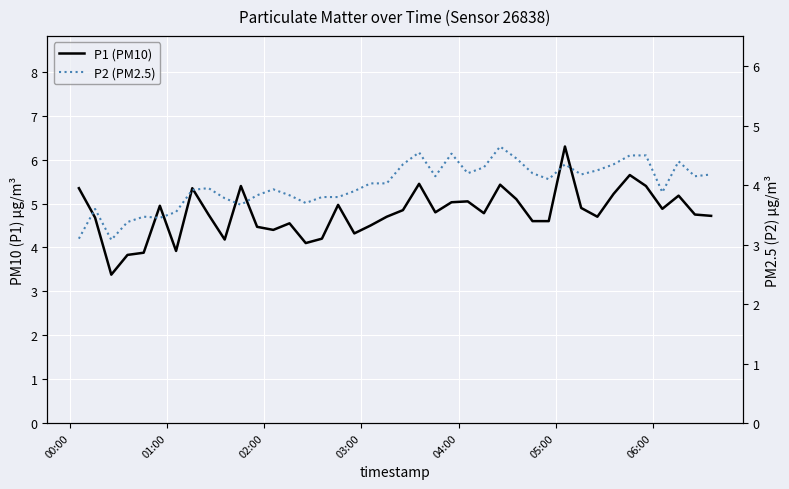

What is the sum of all P1 (PM10) values?

191.3